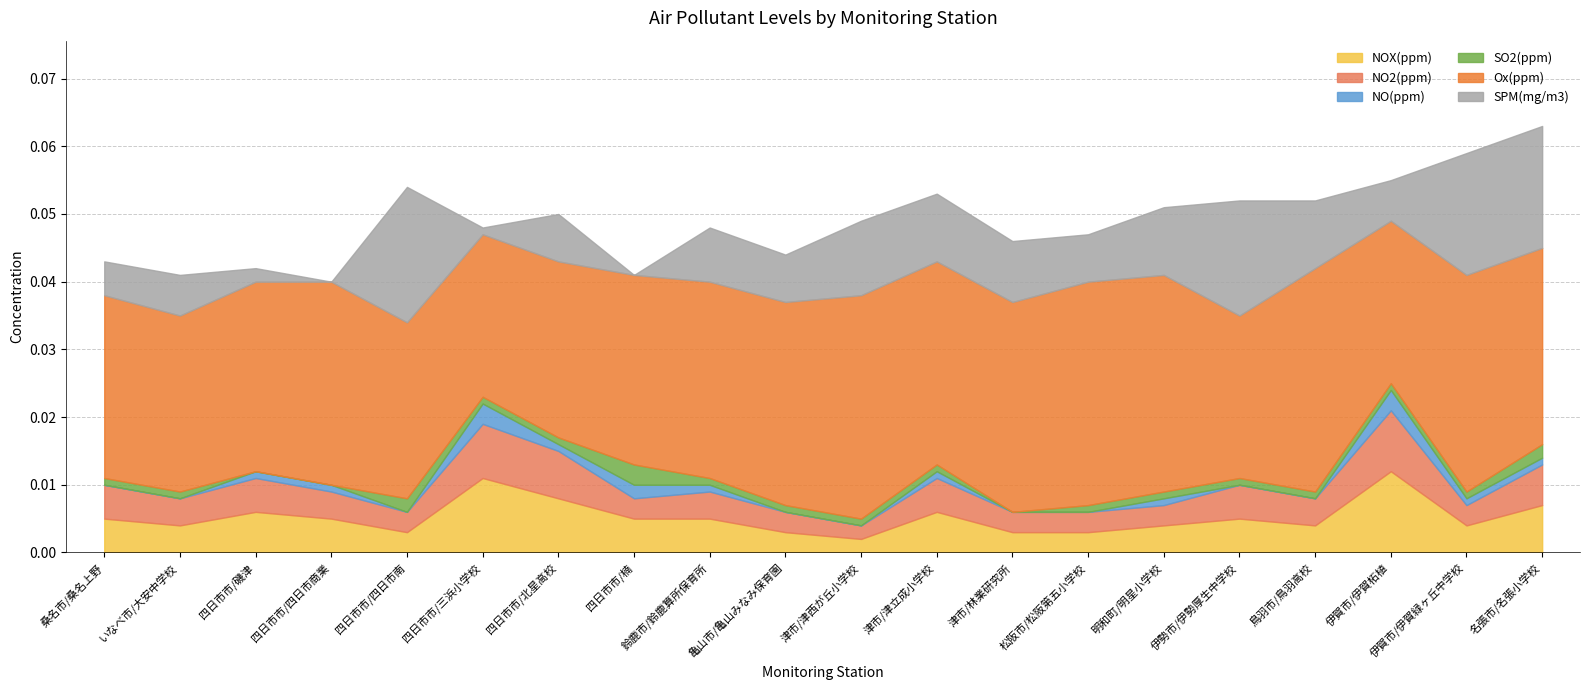

True or false: NO(ppm) and SPM(mg/m3) cross at least once.

True